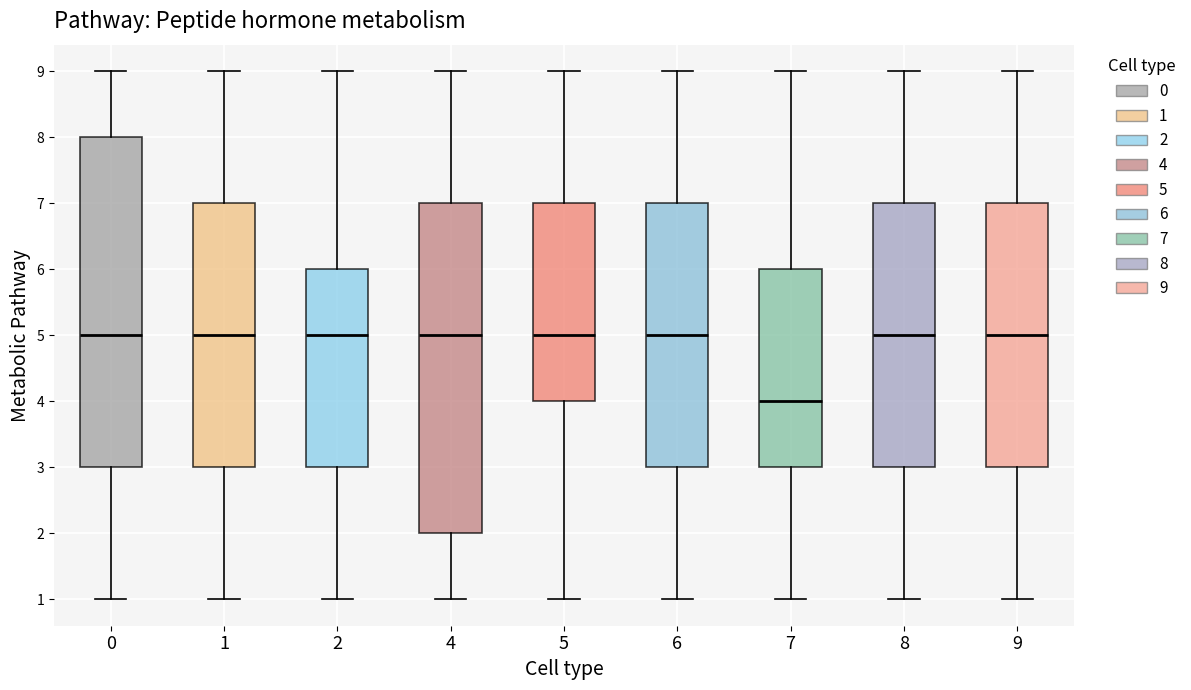

Where does the lower whisker of the box at x = 7 end on the y-axis? The values are not printed on the chart, so give them approximately, as read against the axis.

1